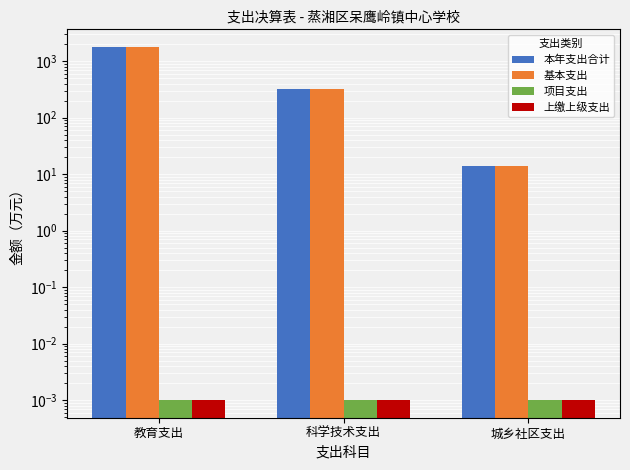

What is the difference between the second highest and minimum values in the 本年支出合计 series?

307.9